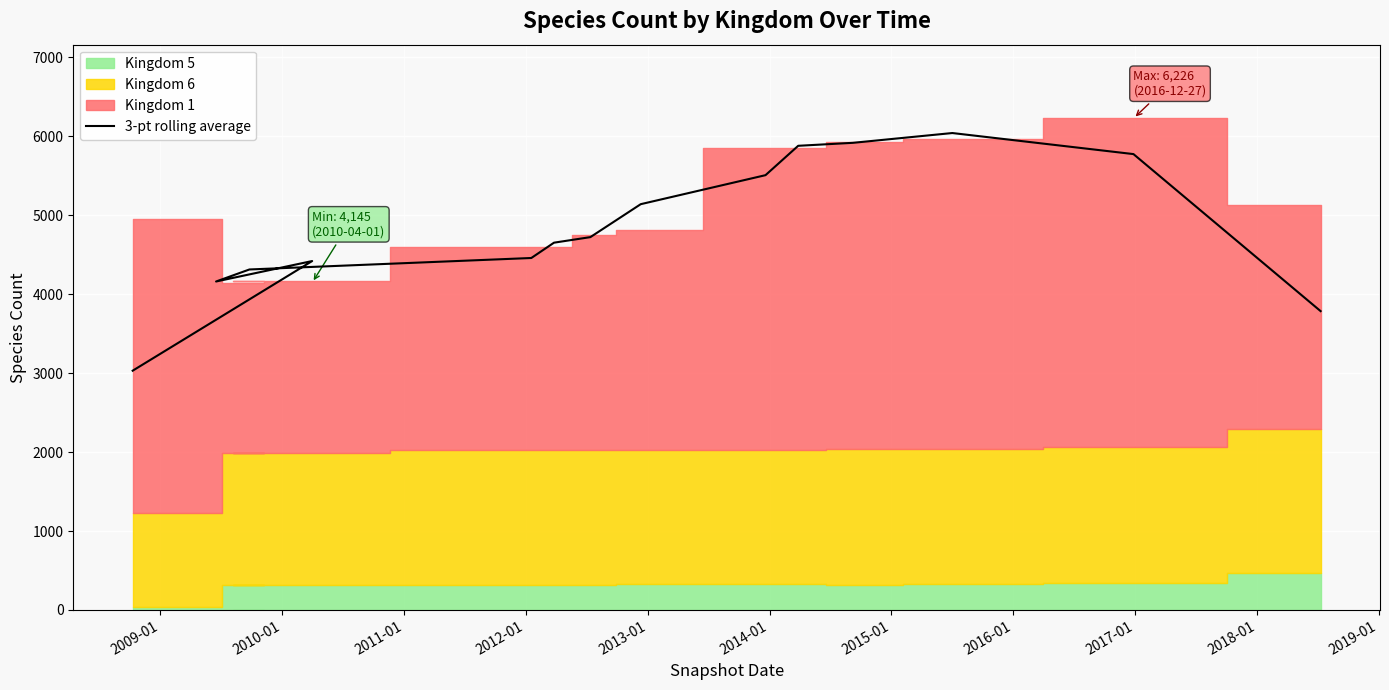

What is the sum of the values at 2010-01 and 2009-01?

8579.7